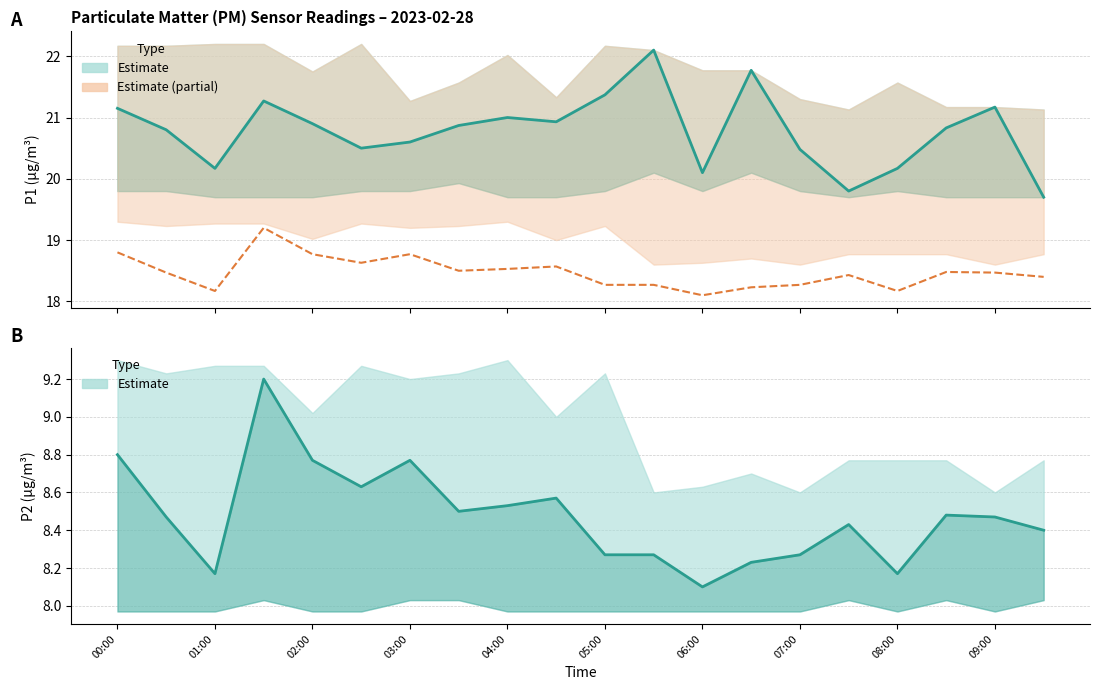

True or false: P2 shifted and P2 cross at least once.

False